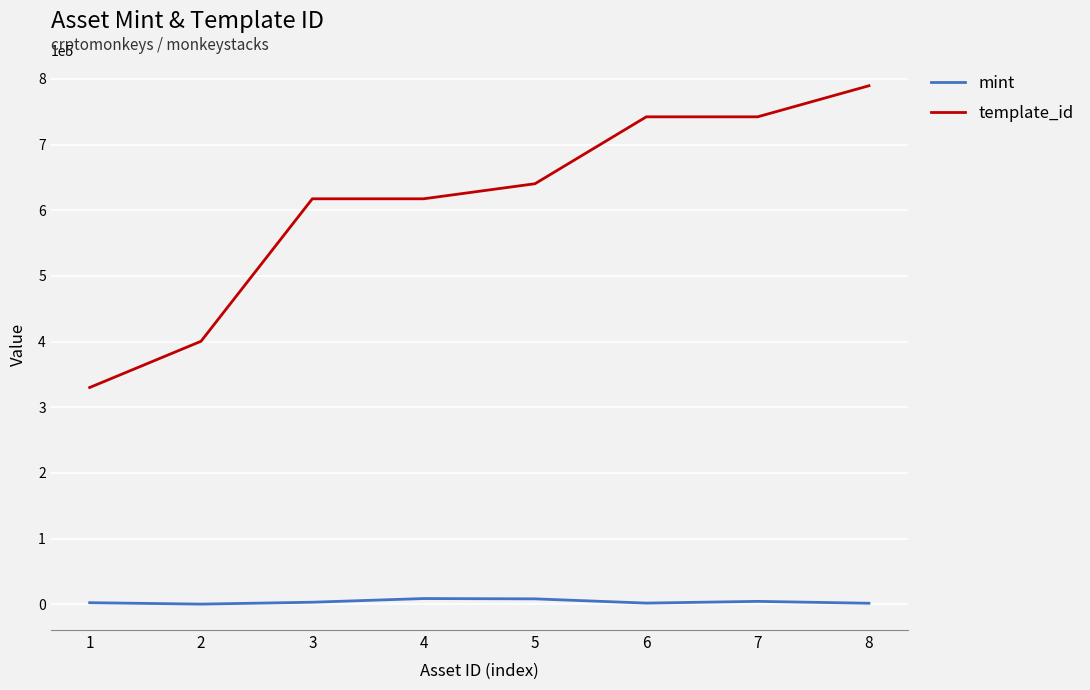

Which series has the largest total across all categories?

template_id